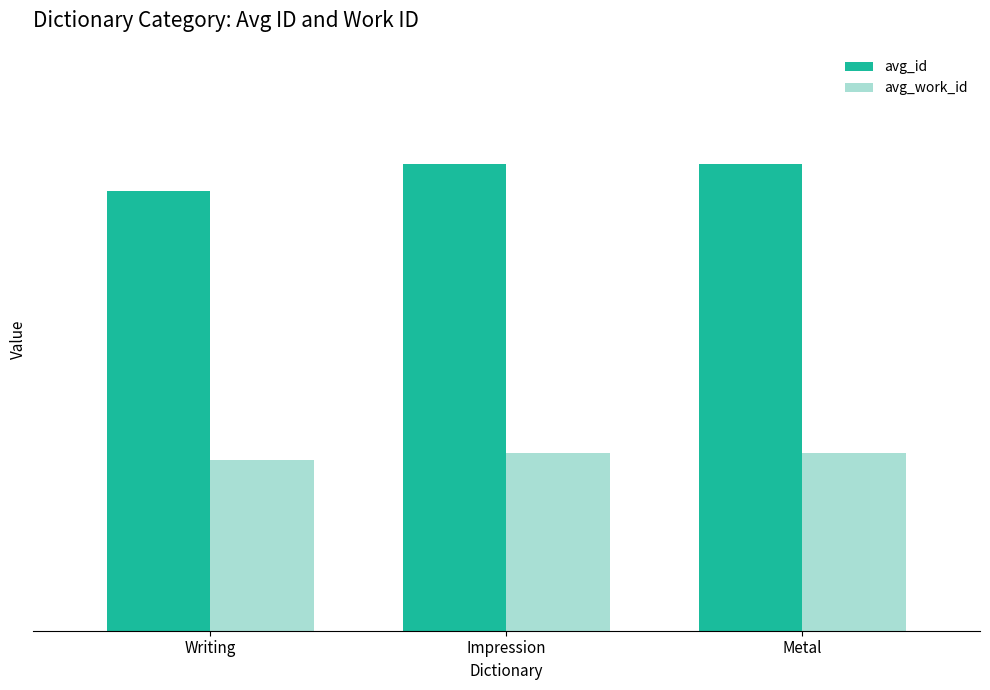

List the series in order of their overall mean, highest first.

avg_id, avg_work_id